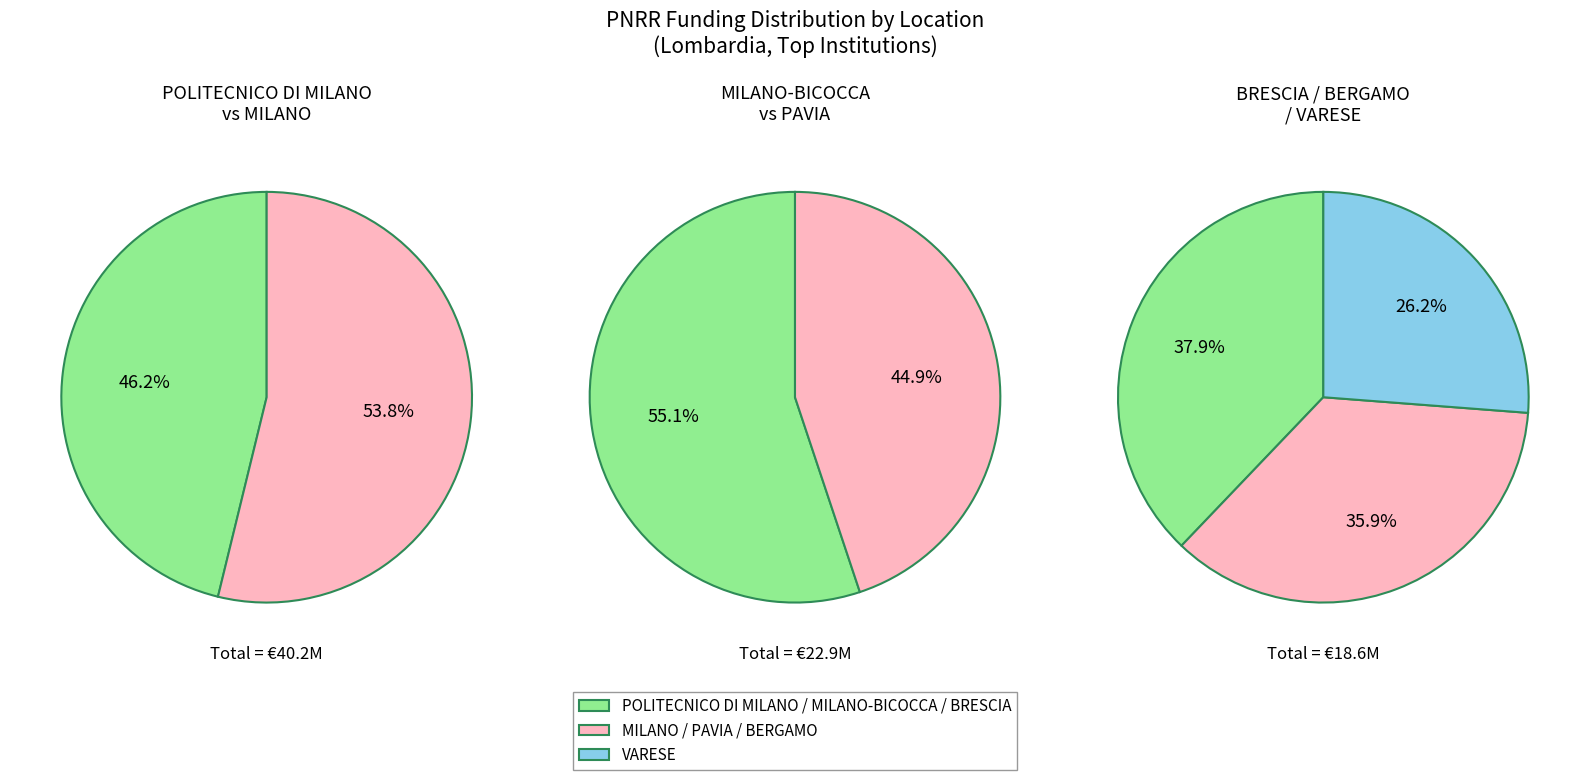

True or false: MILANO accounts for 32% of the total.

False